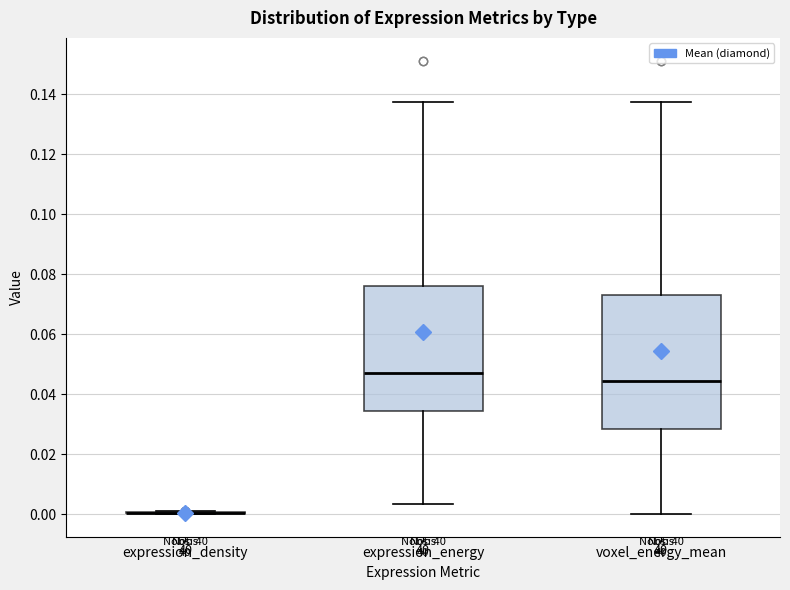

Comparing the boxes themselves (not the whiskers), which one is the tallest?

voxel_energy_mean